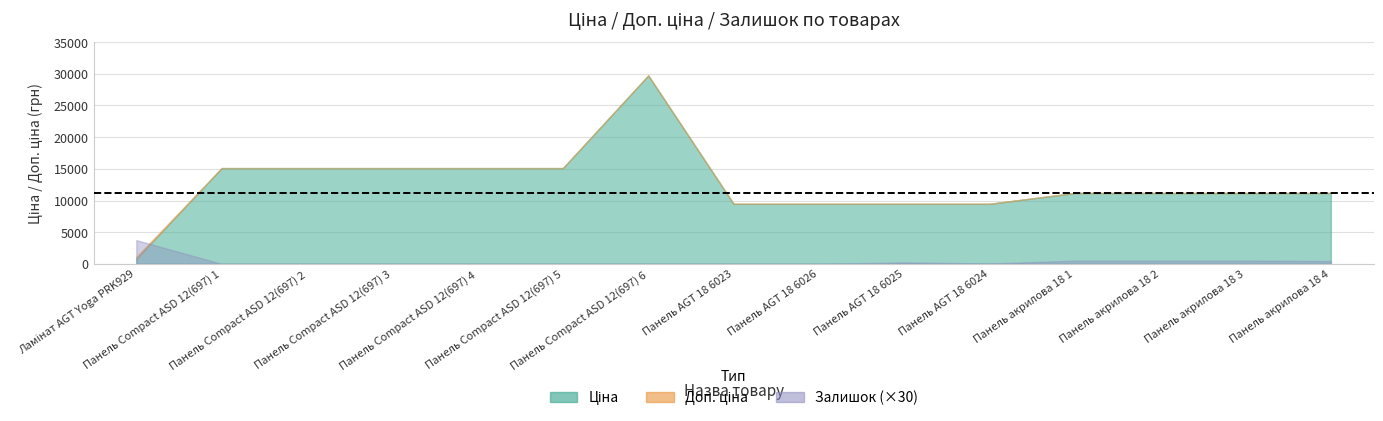

Which series has the largest total across all categories?

Доп. ціна